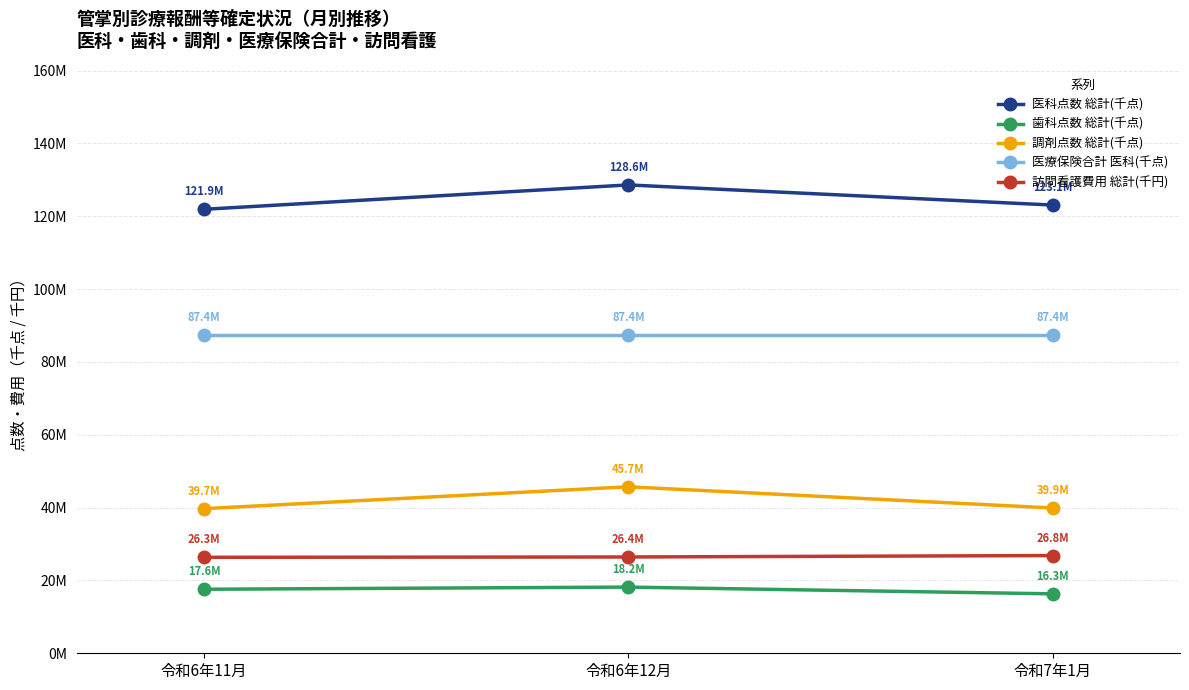

Does the chart have visible grid lines?

Yes